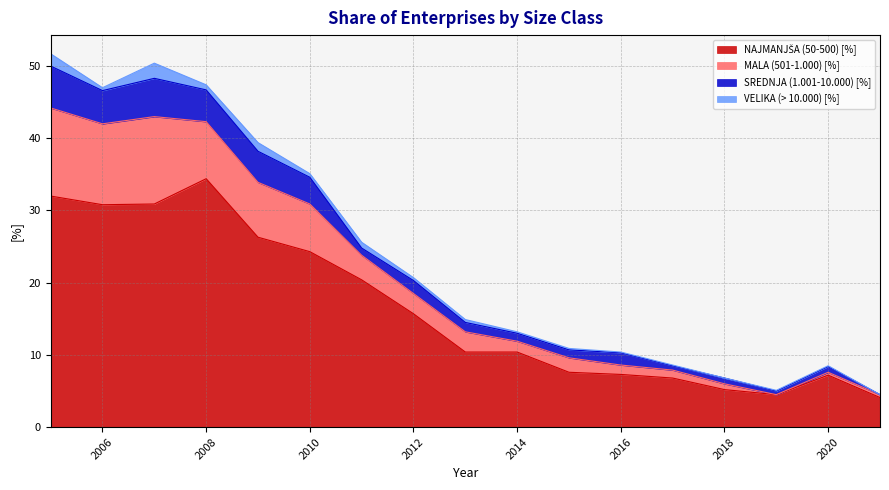

At which label is NAJMANJŠA (50-500) [%] closest to 19?

2011